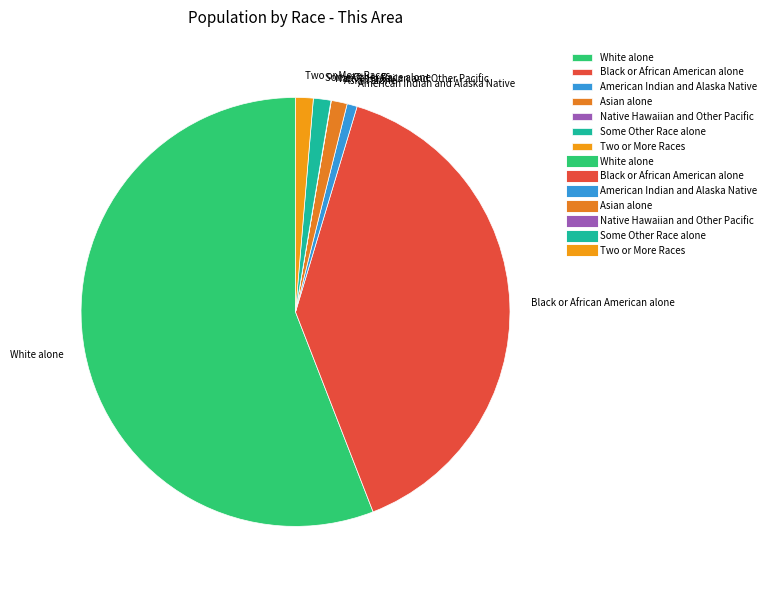

What is the largest slice in the pie chart?

White alone